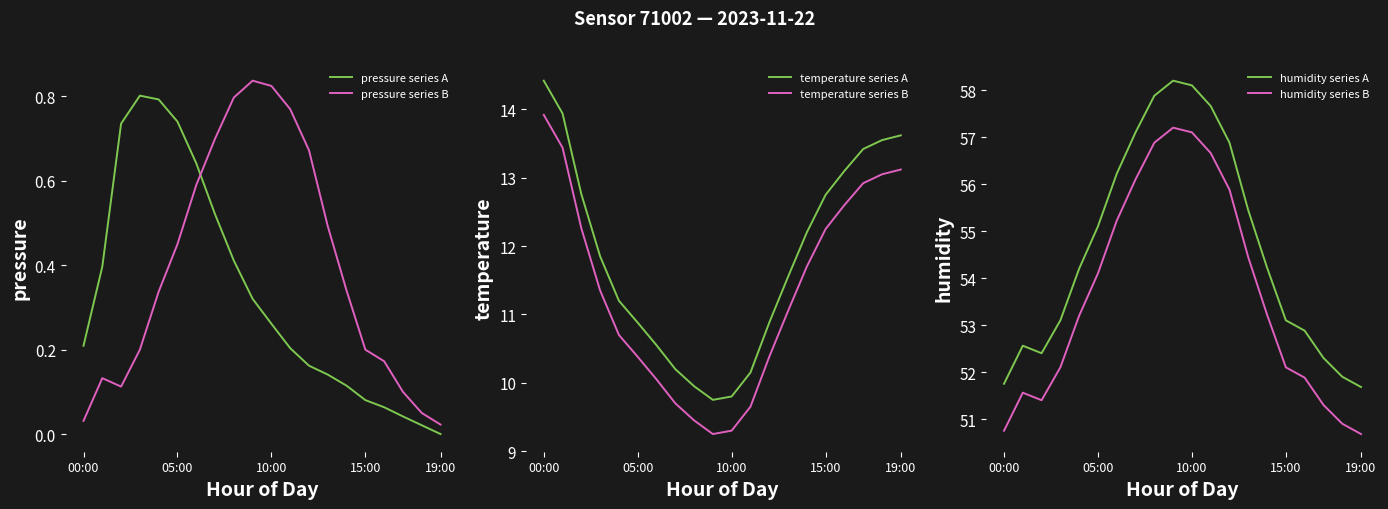

True or false: pressure series A has a value of 0.1 at 10:00.

False